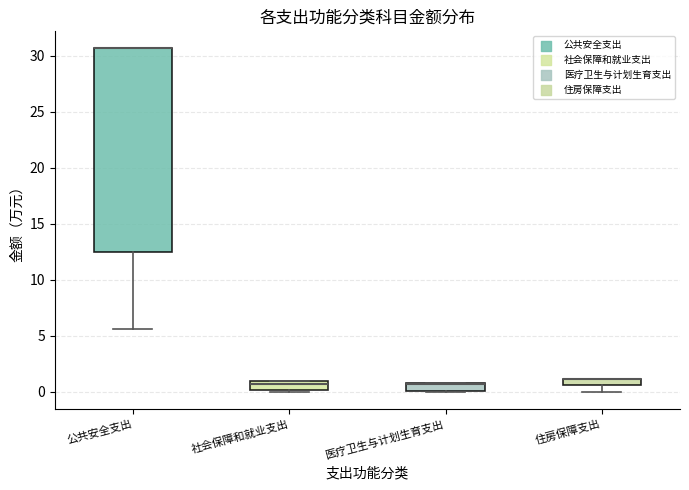

Where does the lower whisker of the box for 公共安全支出 end on the y-axis? The values are not printed on the chart, so give them approximately, as read against the axis.

5.5